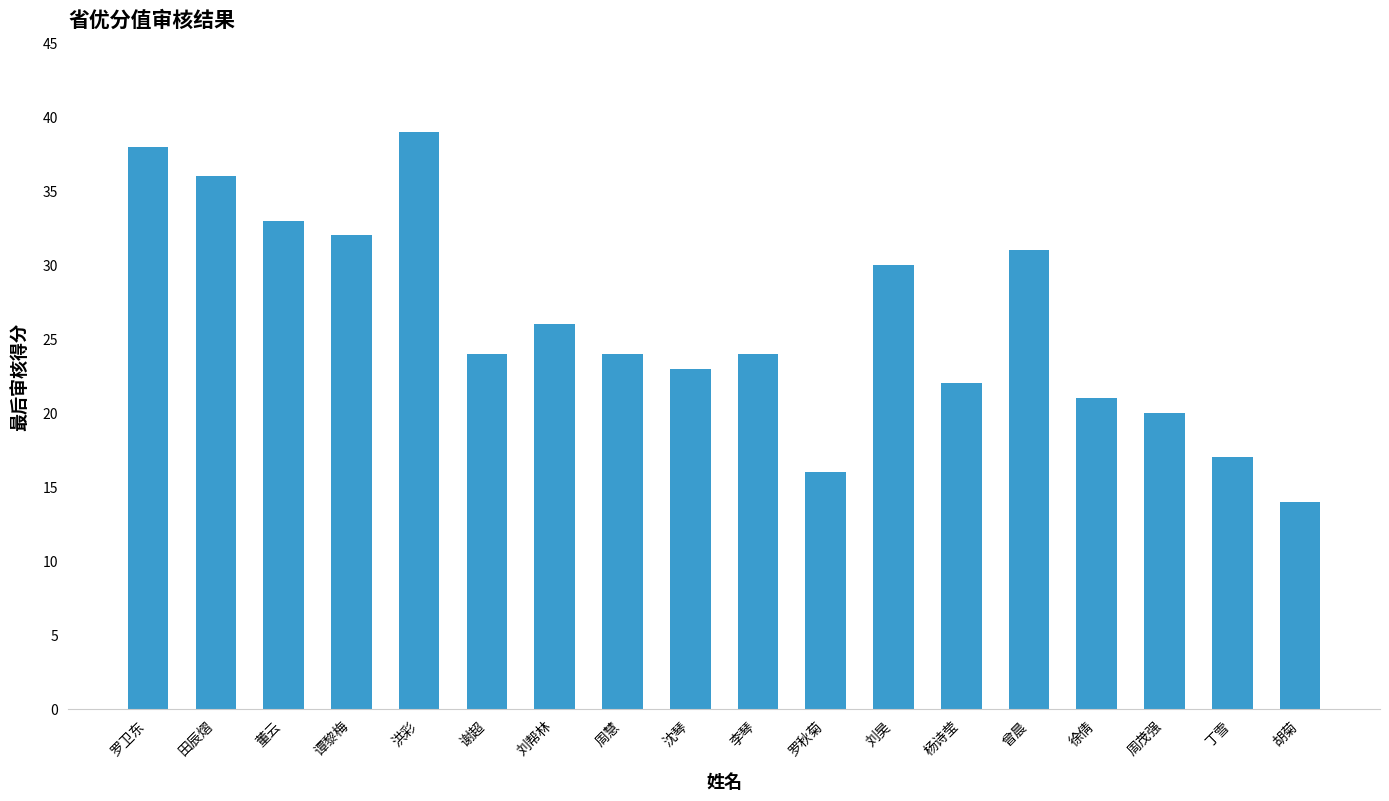

Between 周茂强 and 罗卫东, which is larger?

罗卫东